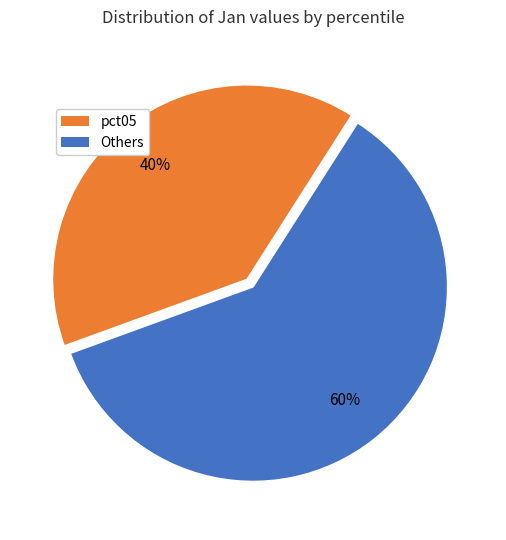

To the nearest percent, what is the average slice percentage?

50%